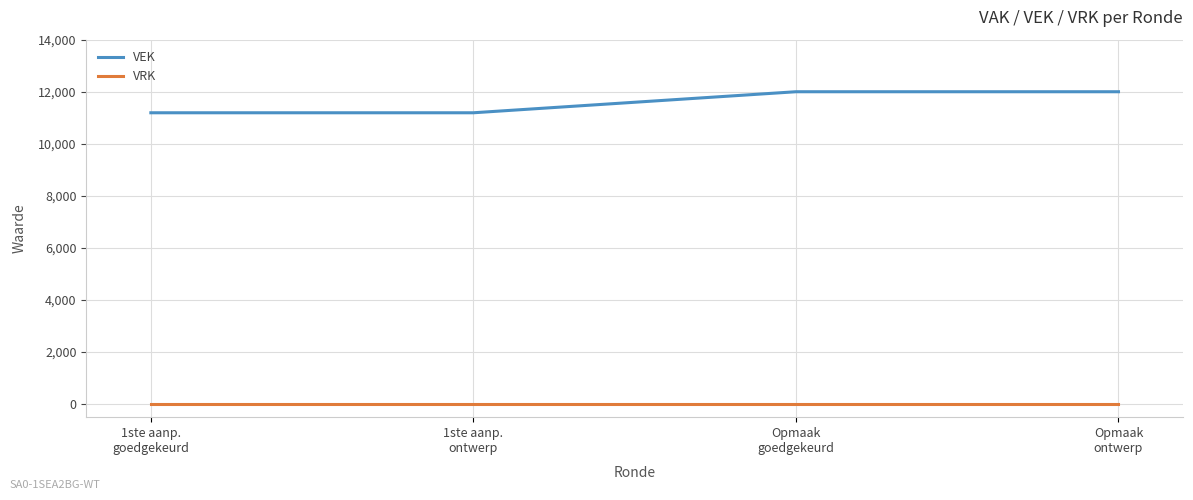

True or false: VEK has more than 2 interior local peaks.

False